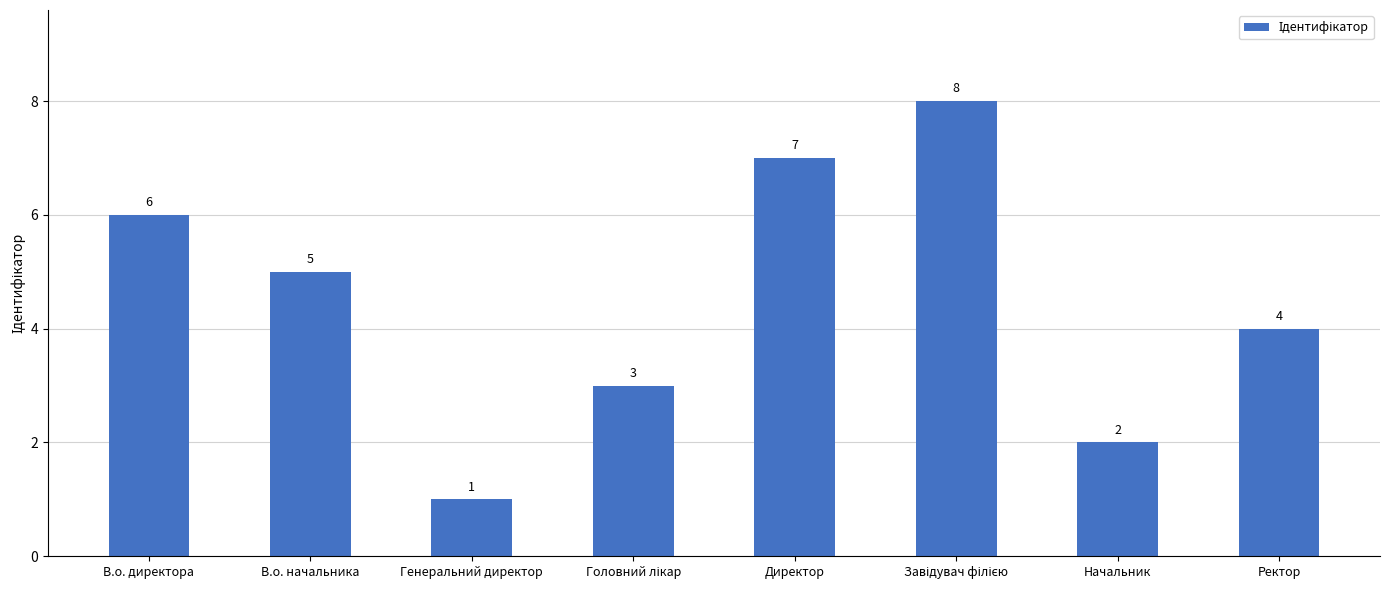

The chart shows a value of 6 at В.о. директора. True or false?

True